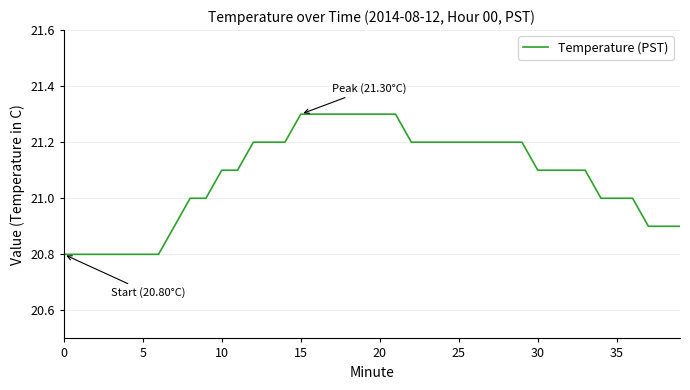

Count the number of categories in the chart.

40